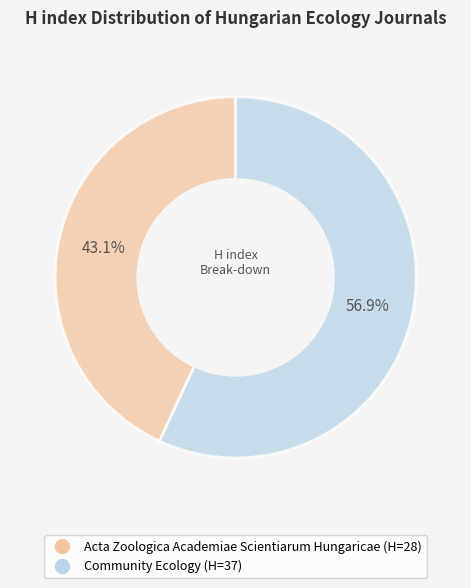

How many segments does this pie chart have?

2